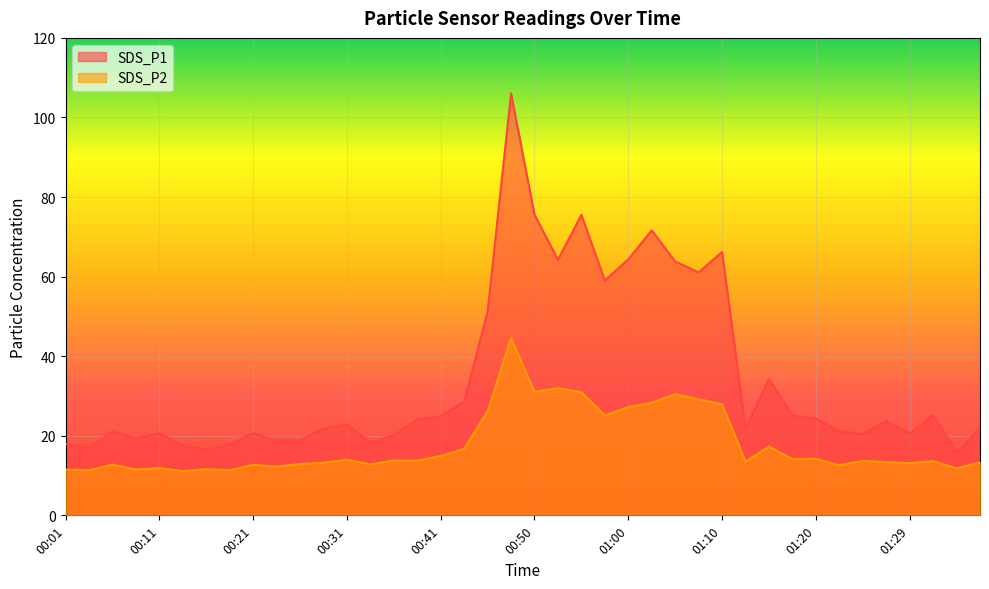

True or false: SDS_P1 and SDS_P2 intersect in this chart.

False